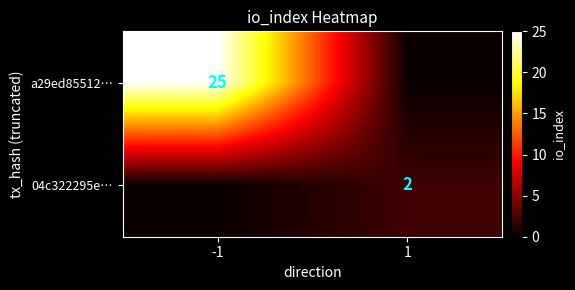

Is it true that 04c322295e… equals 2 at 1?

True